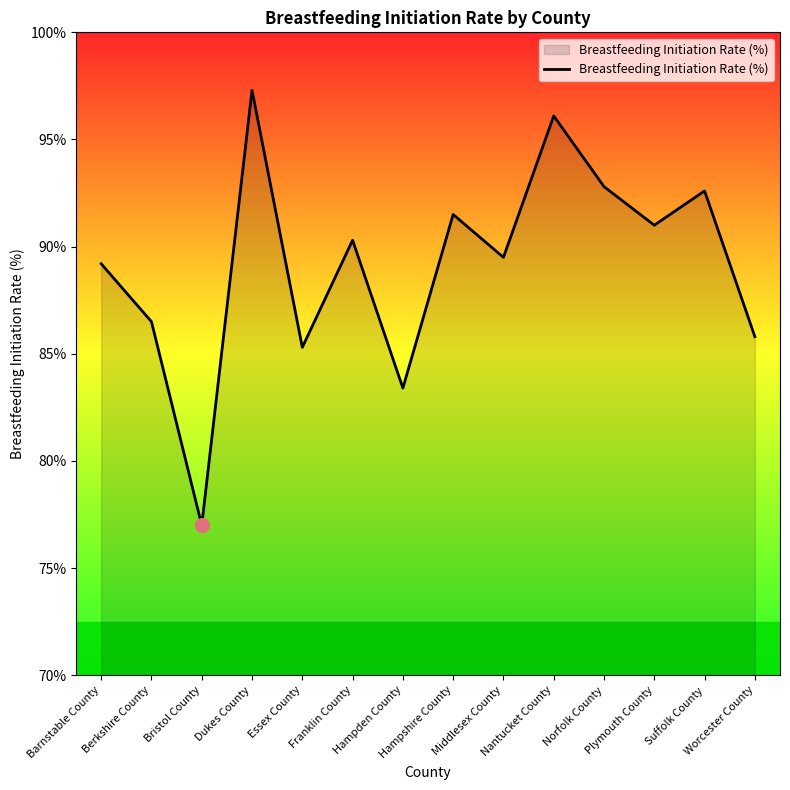

Where is the data nearest to the value 87?

Berkshire County